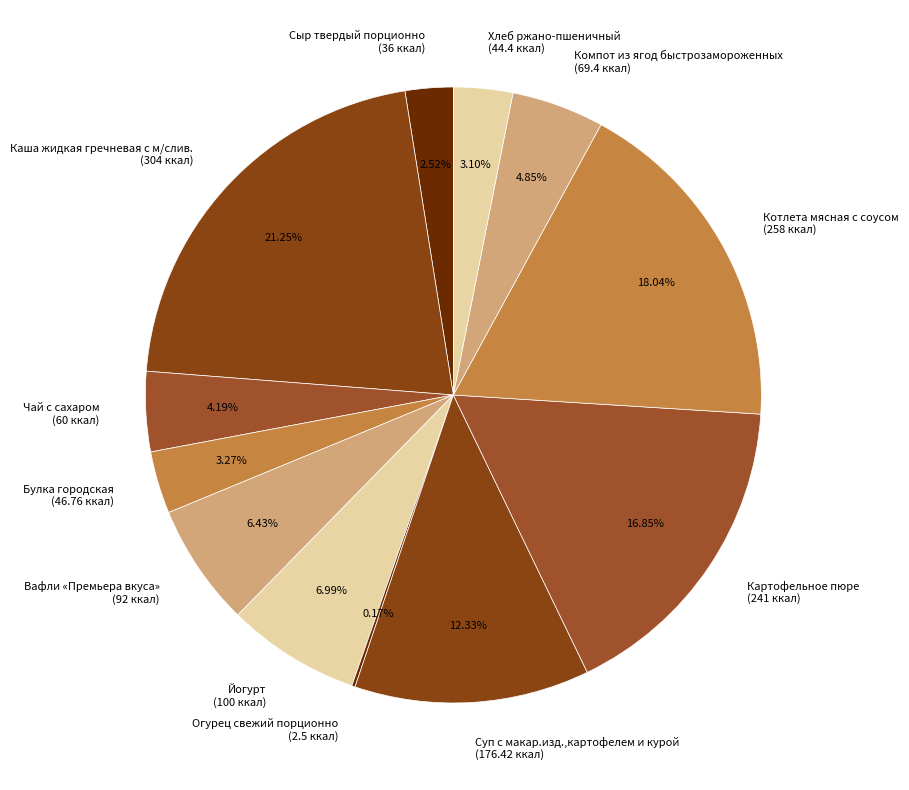

Between Вафли «Премьера вкуса» (92 ккал) and Хлеб ржано-пшеничный (44.4 ккал), which is larger?

Вафли «Премьера вкуса» (92 ккал)